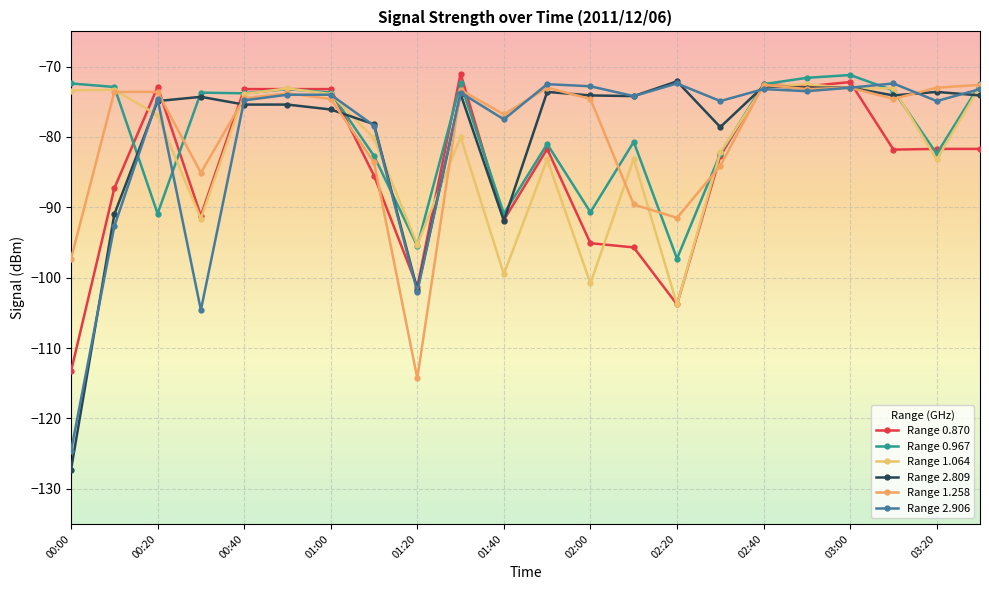

At which category is the sum across all series the highest?

03:00